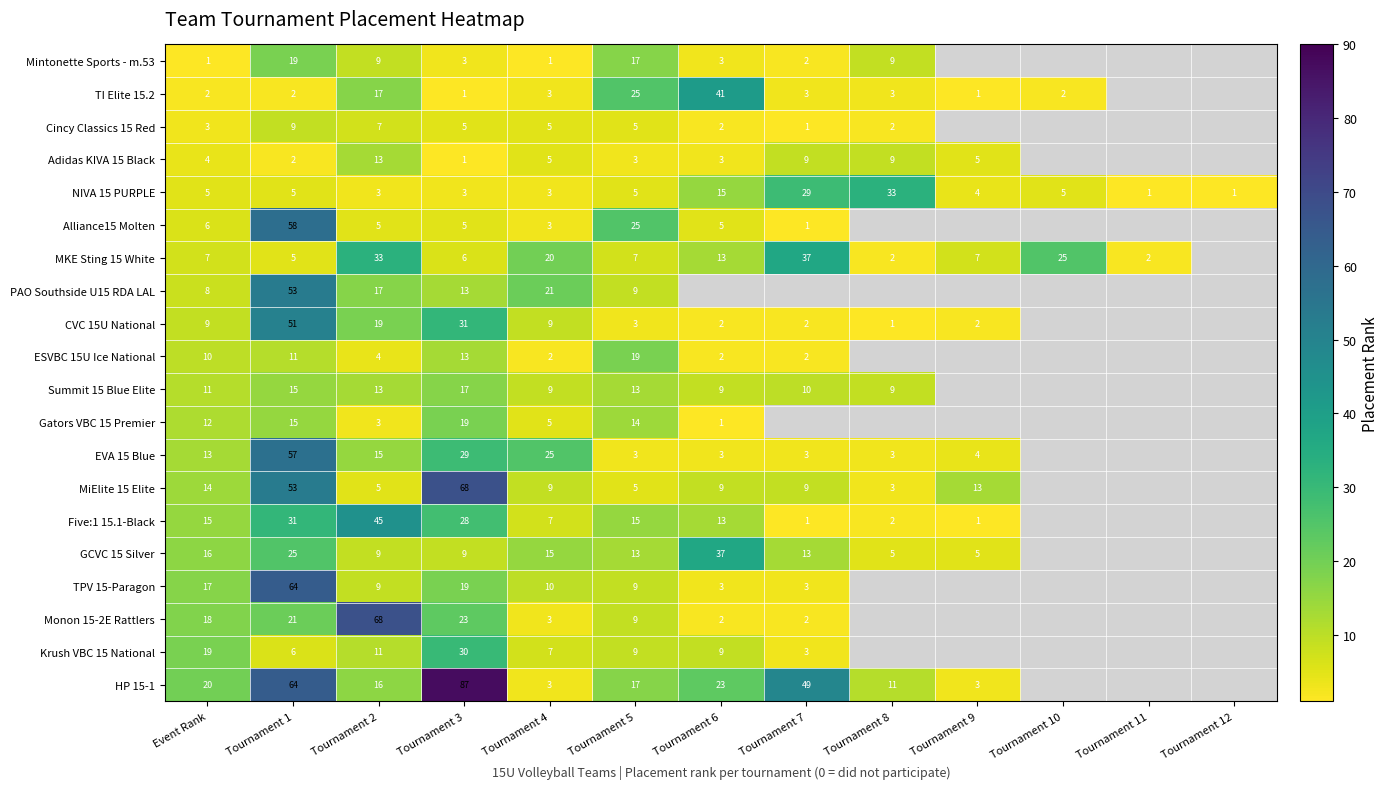

The Summit 15 Blue Elite series shows 20 at Tournament 1. True or false?

False